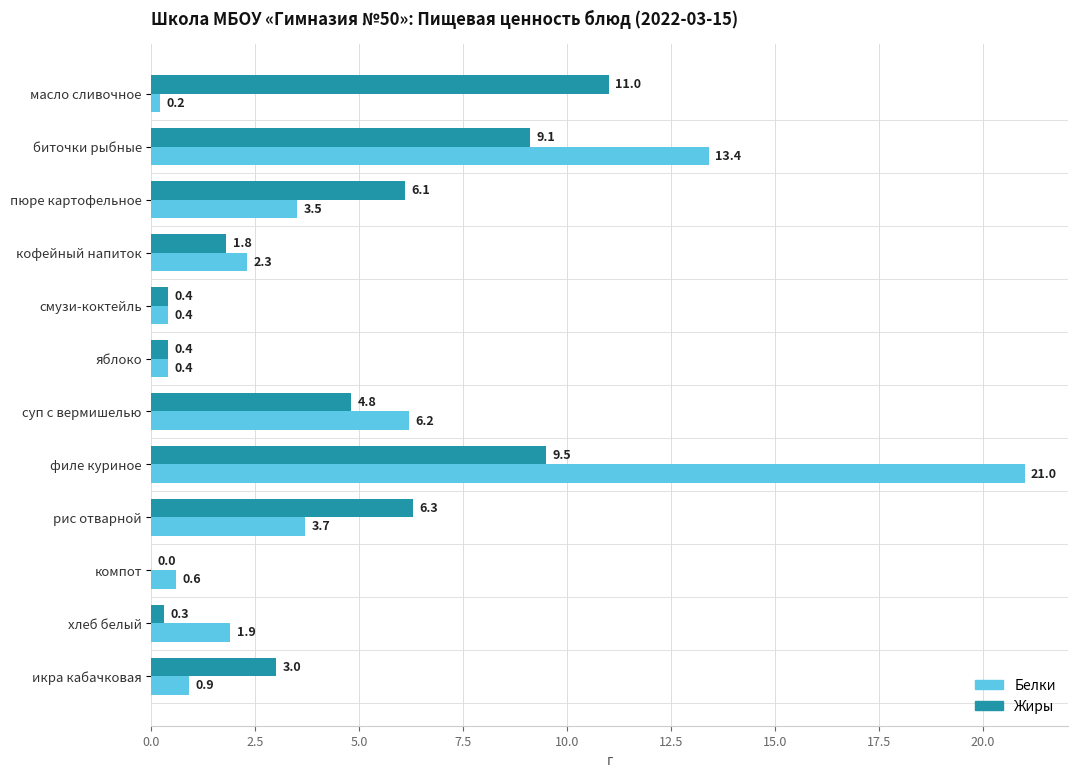

Is the value of Жиры at масло сливочное greater than the value of Белки at яблоко?

Yes